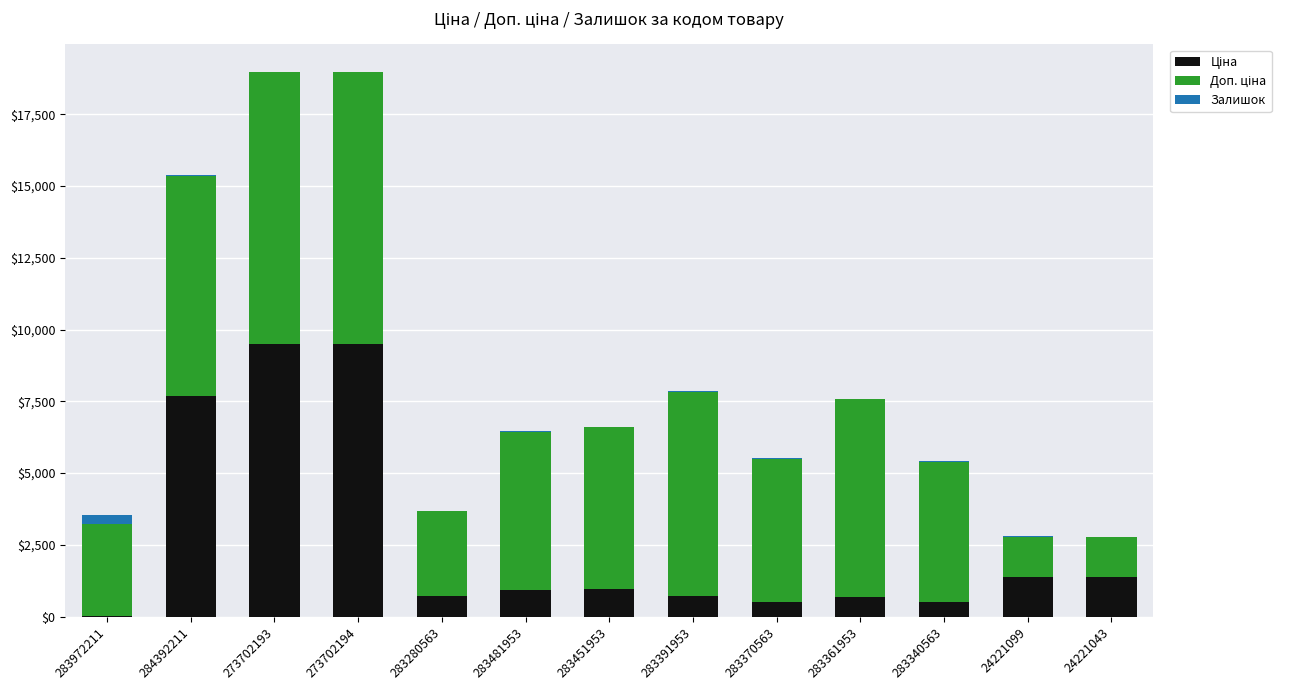

Which series has the widest spread of values?

Ціна